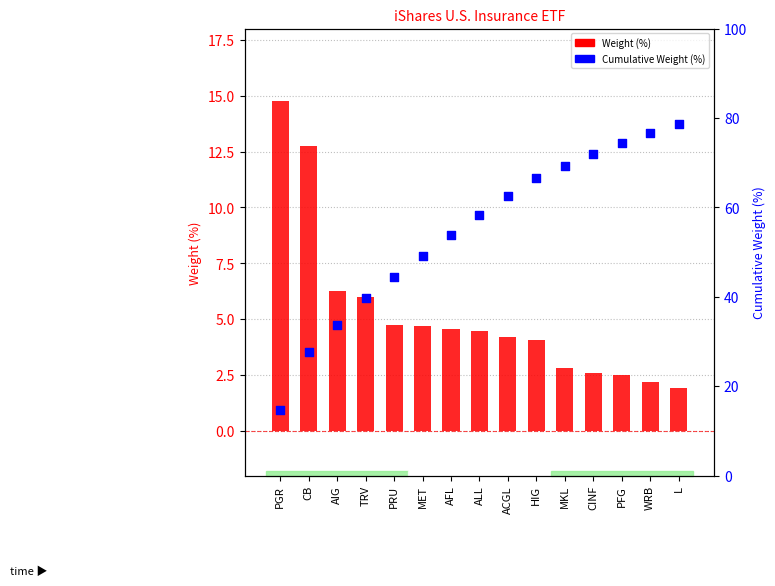

Which series has the widest spread of Y values?

Cumulative Weight (%)